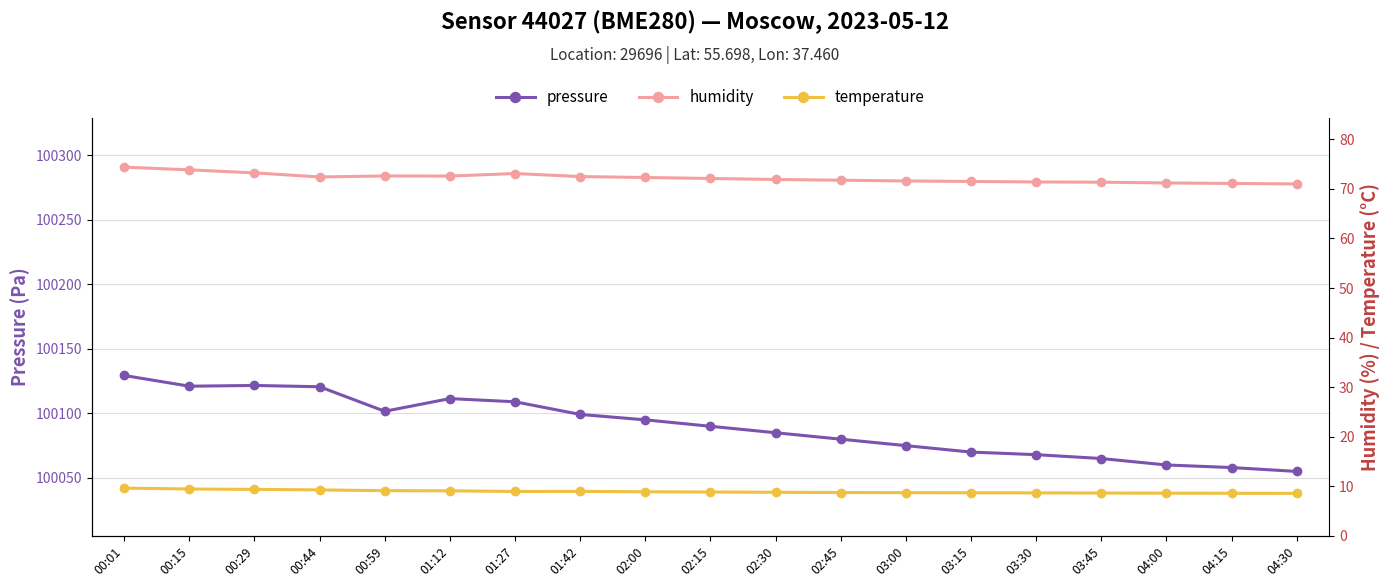

What are all the series names shown in the legend?

pressure, humidity, temperature